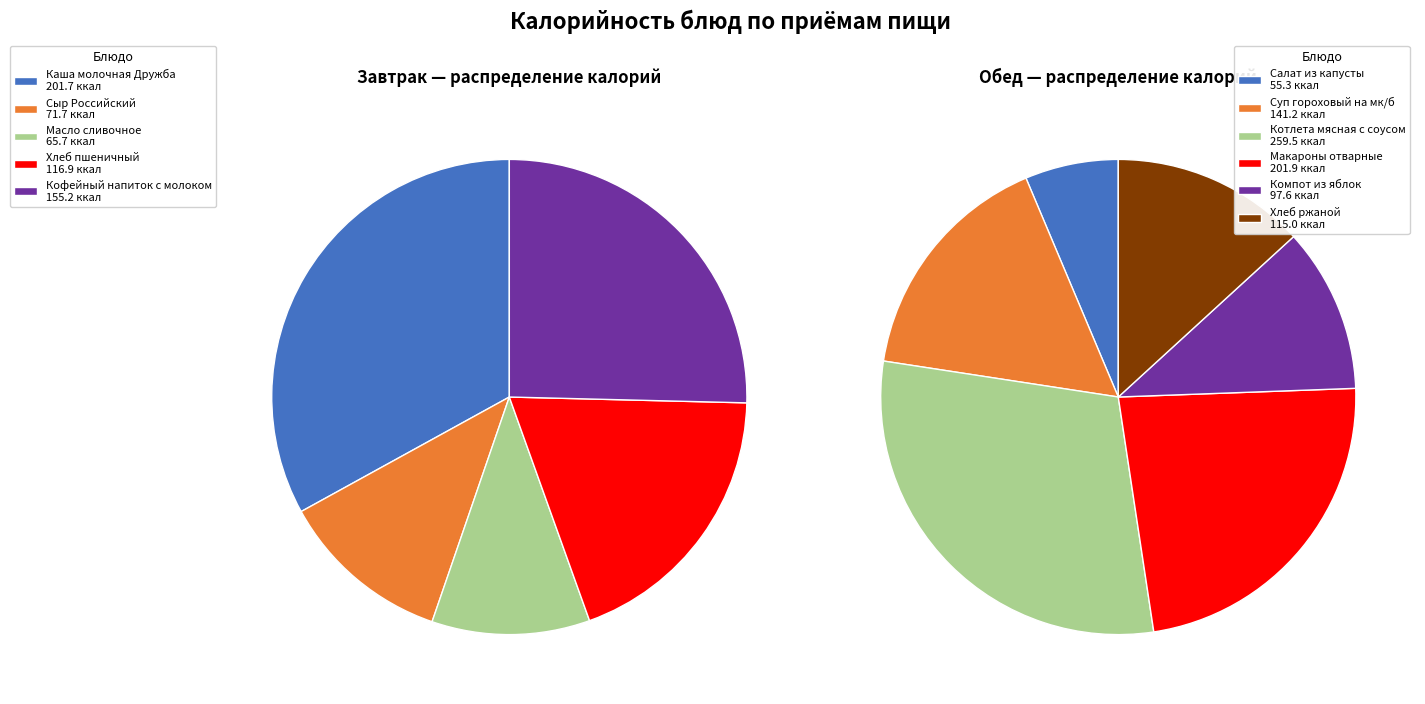

Rank the categories by value from lowest to highest.

Салат из капусты, Масло сливочное, Сыр Российский, Компот из яблок, Хлеб ржаной, Хлеб пшеничный, Суп гороховый на мк/б, Кофейный напиток с молоком, Каша молочная Дружба, Макароны отварные, Котлета мясная с соусом